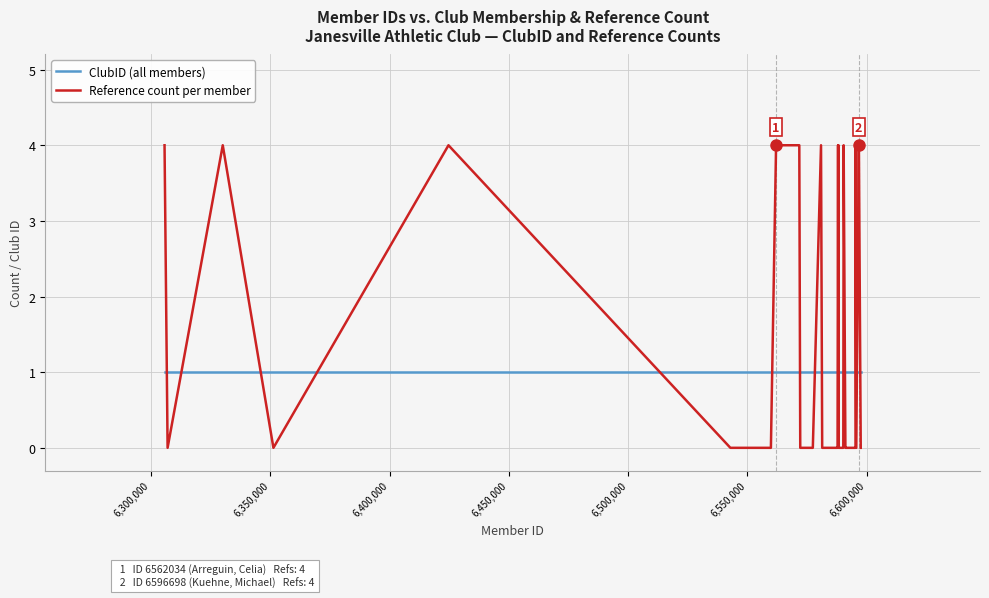

List the series in order of their overall mean, highest first.

Reference count per member, ClubID (all members)